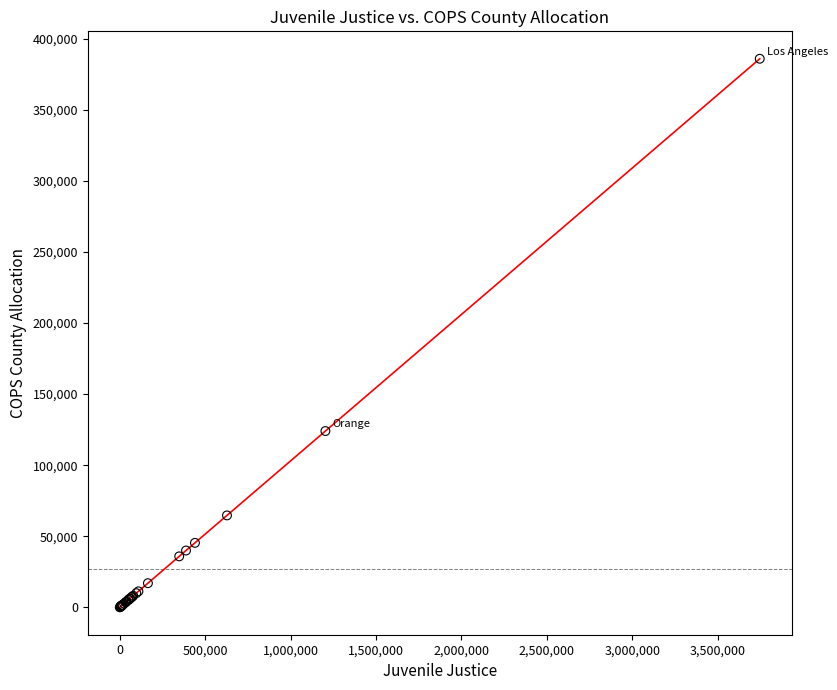

What Y value in the scatter plot is closest to 192980?

124029.2